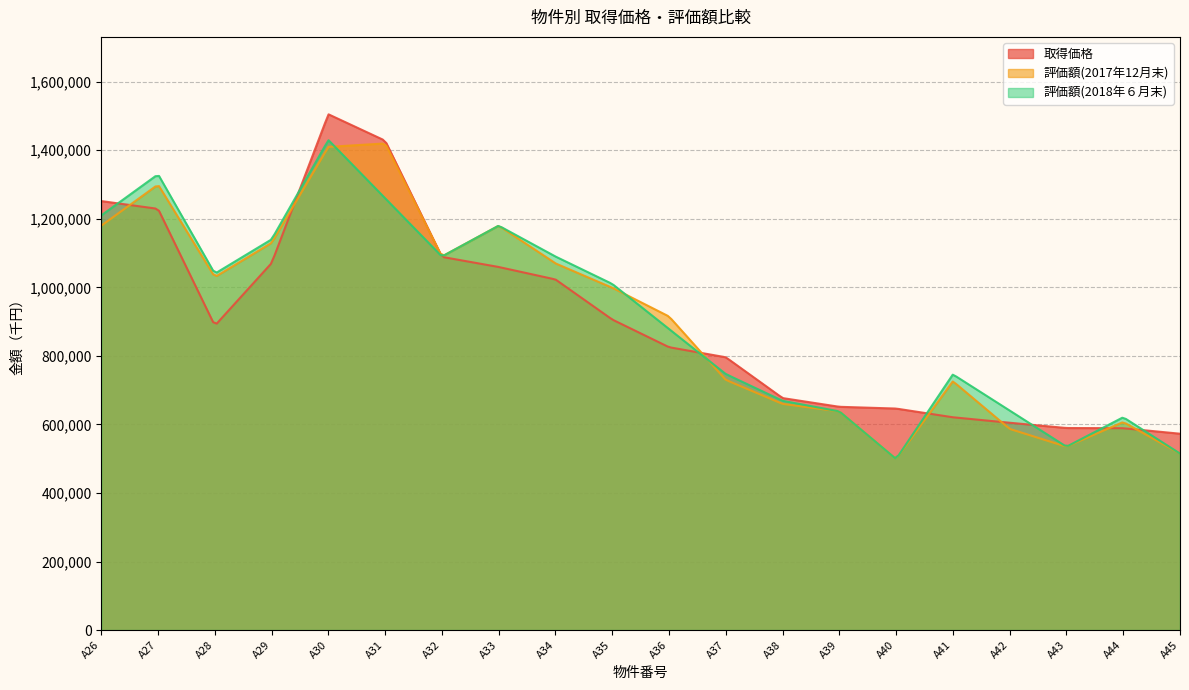

What is the highest value of the 取得価格 series?

1504903.0